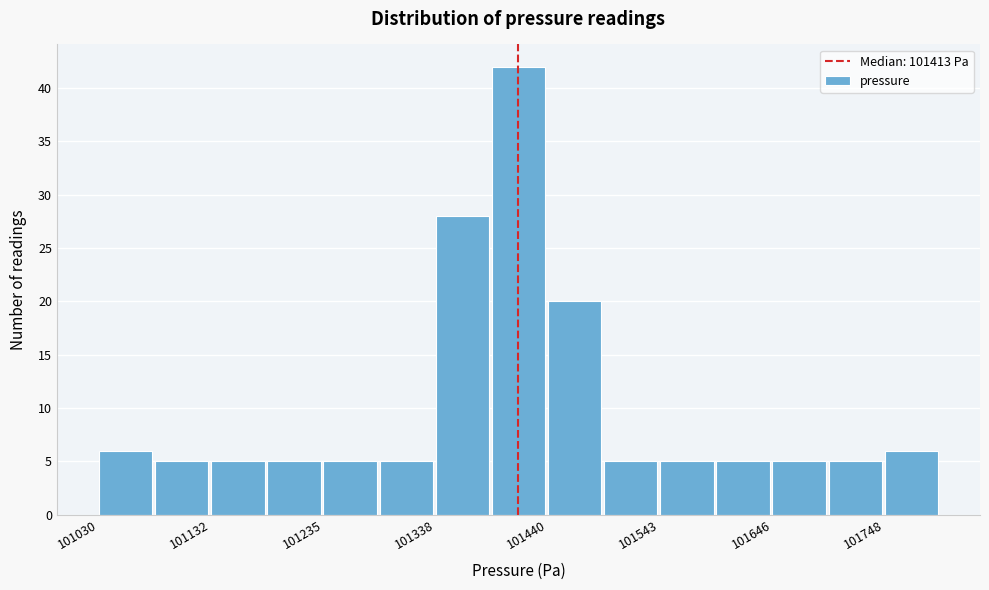

Around what value on the x-axis is the tallest bar? Give the approximate position of its centre, as read against the axis.

101420